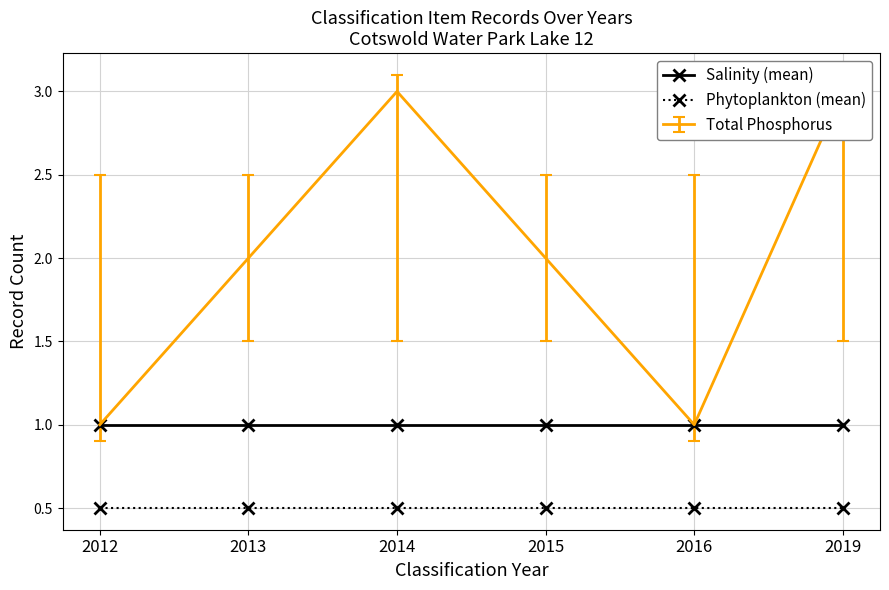

List the series in order of their peak value, highest first.

Salinity (mean), Phytoplankton (mean)